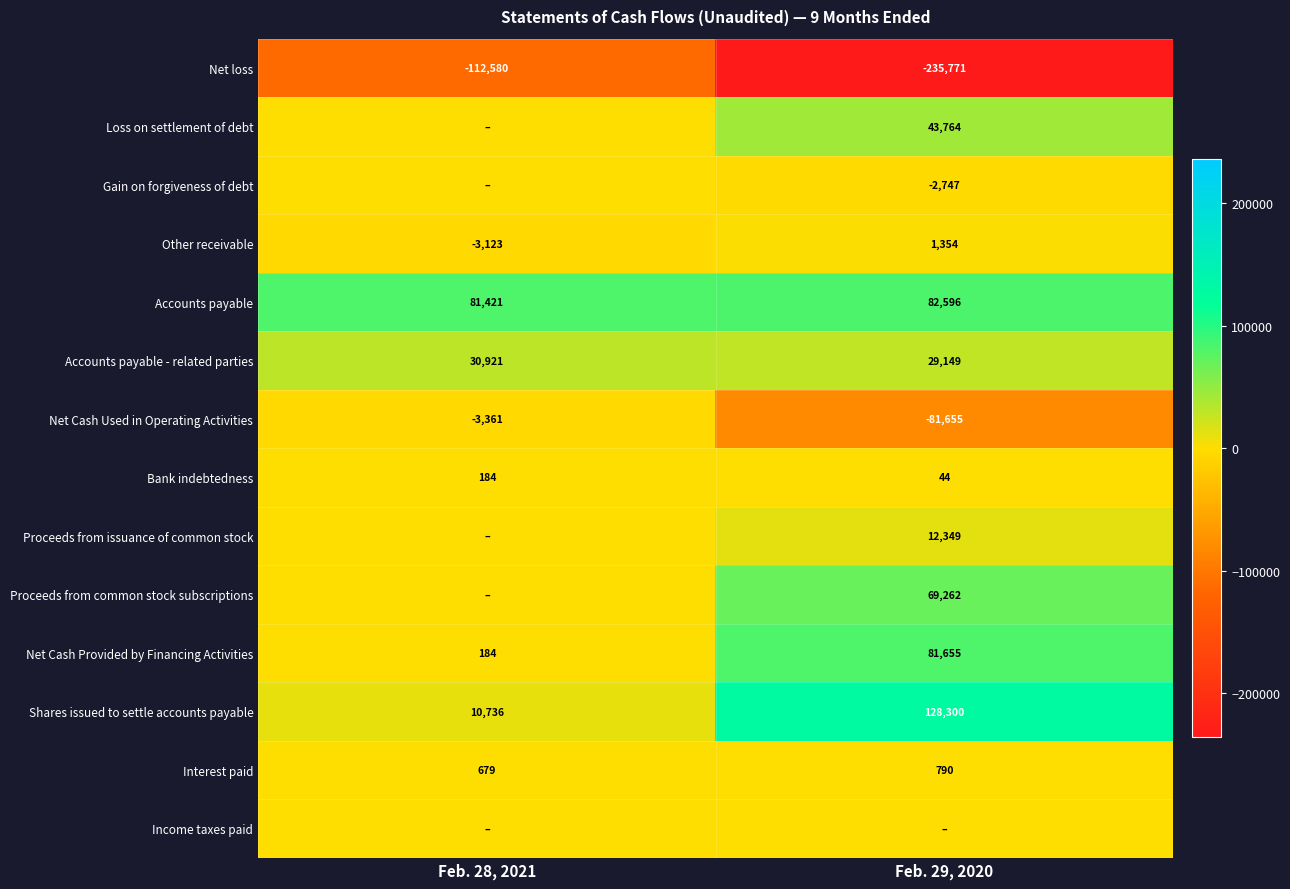

What is the difference between the highest and lowest values at Feb. 28, 2021?

194001